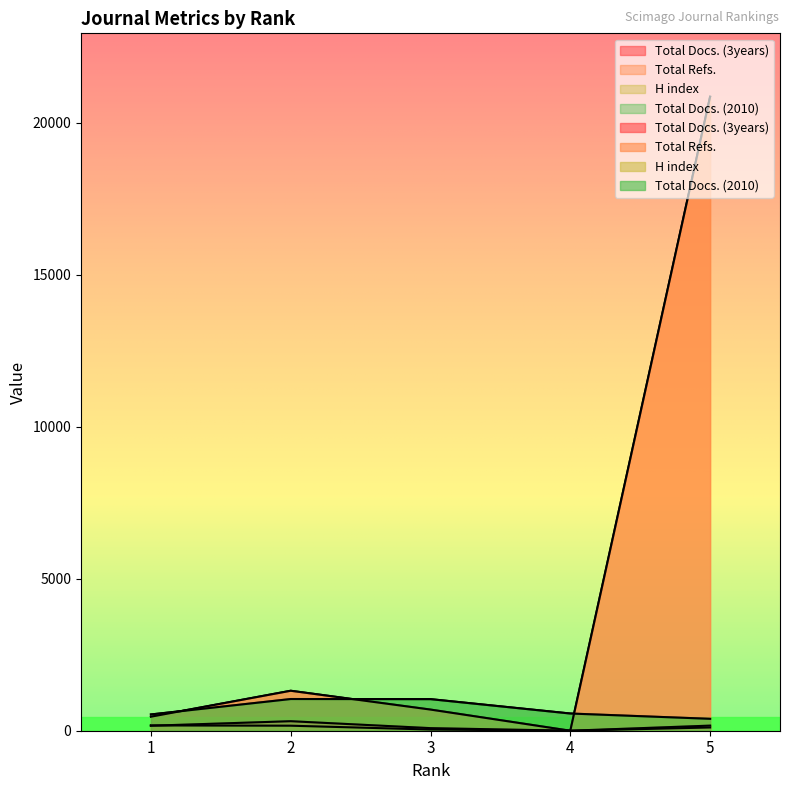

What is the sum of all Total Refs. values?

23333